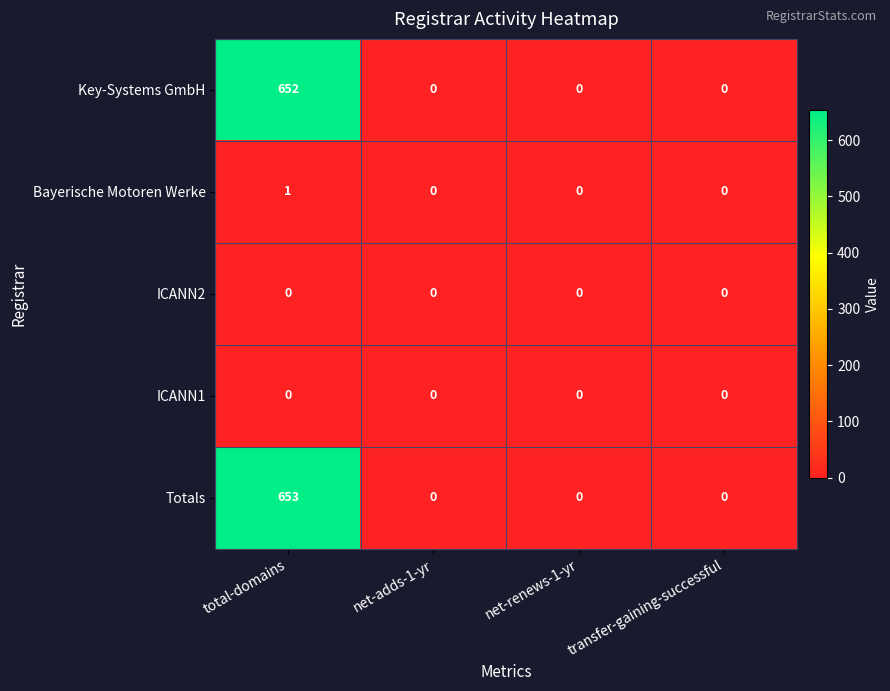

What is the maximum value shown in the chart?

653